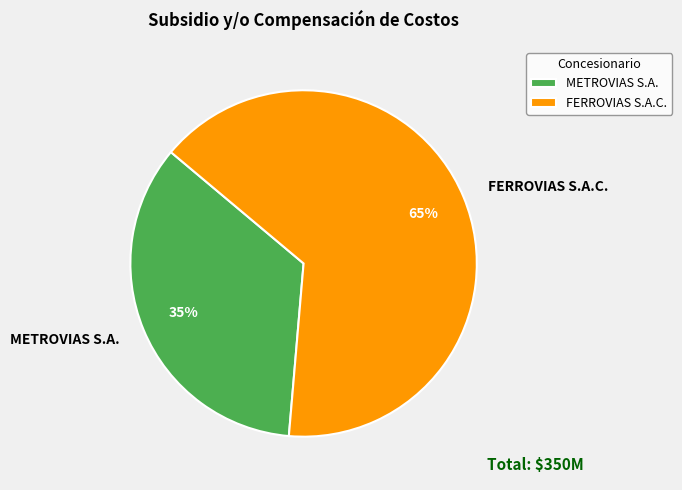

Which has a higher value, METROVIAS S.A. or FERROVIAS S.A.C.?

FERROVIAS S.A.C.